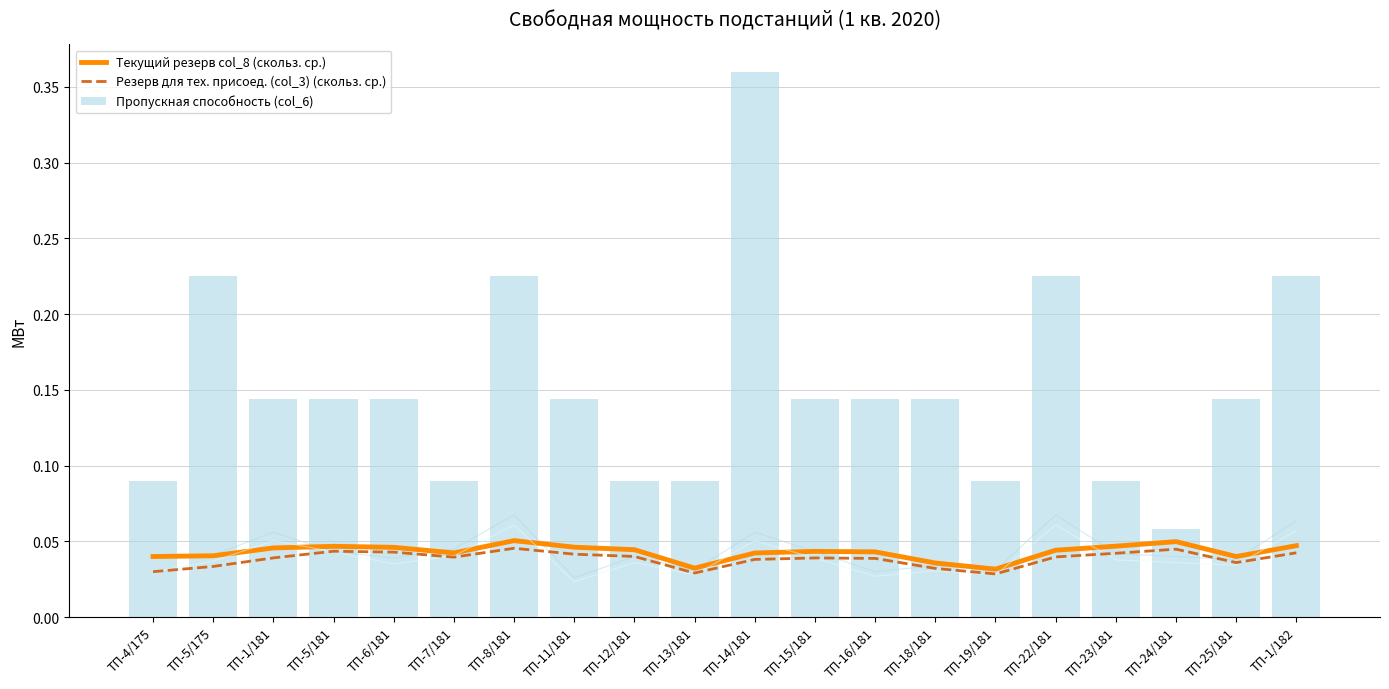

Does the chart contain stacked bars?

No